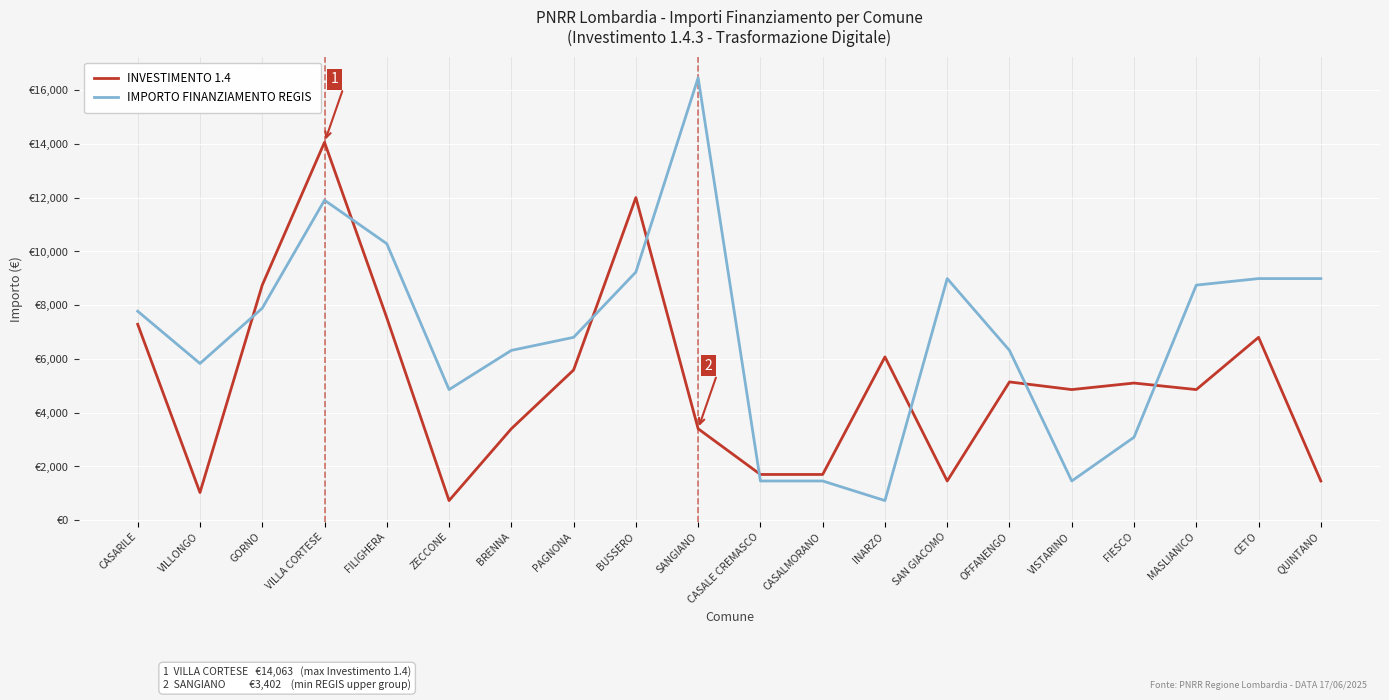

At how many categories does at least one series exceed 11031?

3